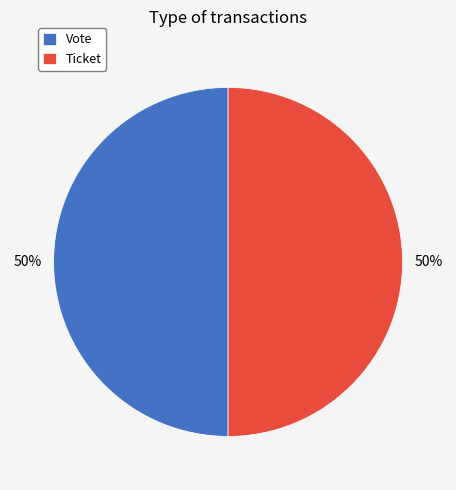

To the nearest percent, what is the average slice percentage?

50%